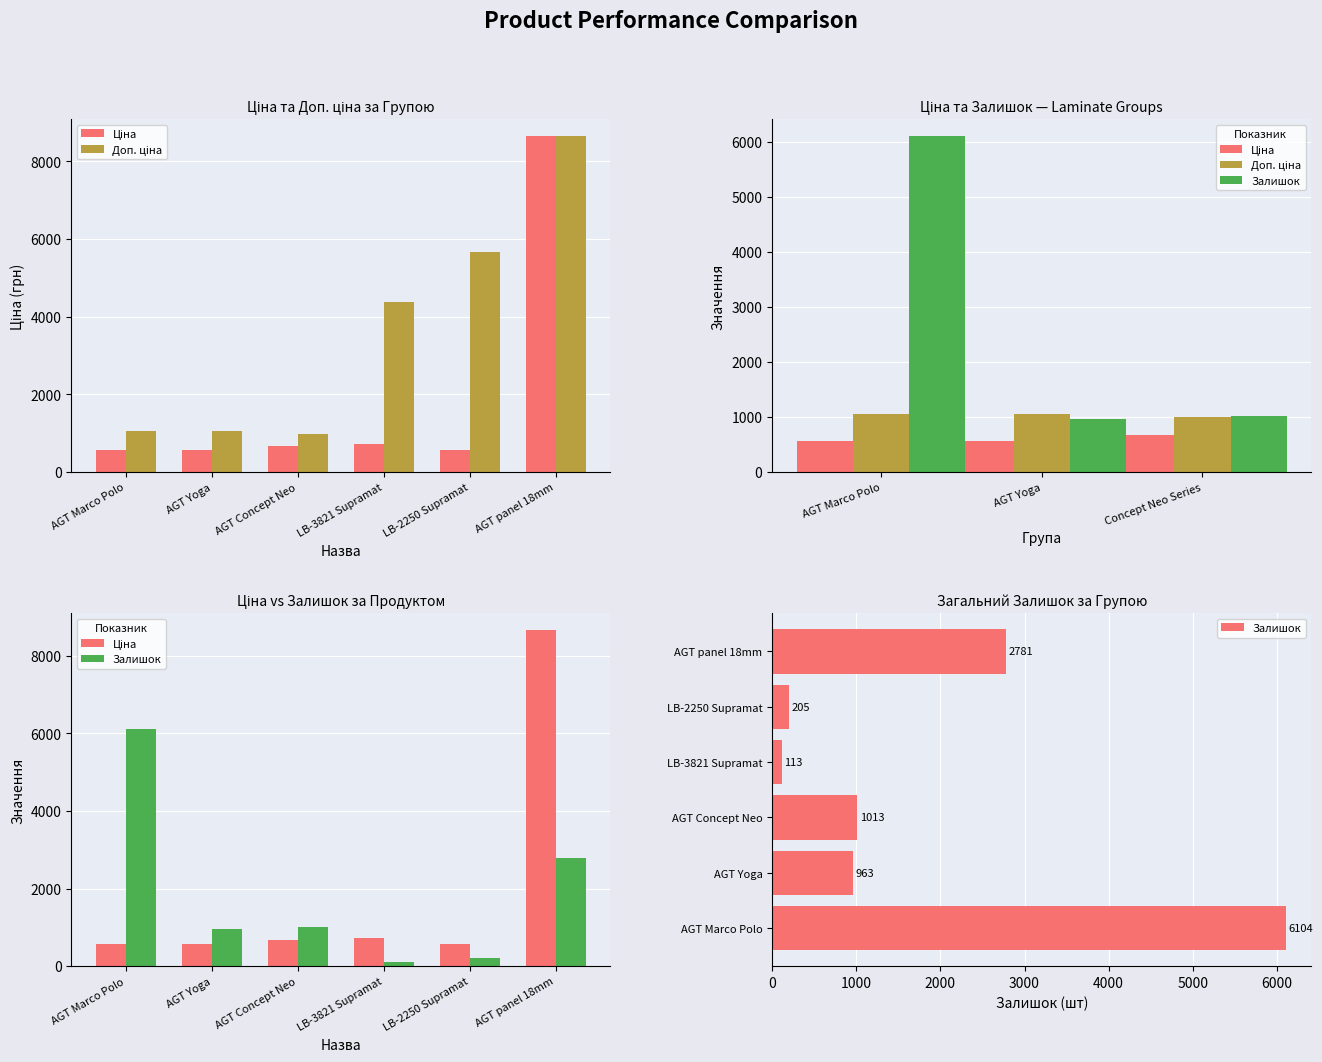

What is the difference between the maximum and second lowest values in the Ціна series?

8084.6